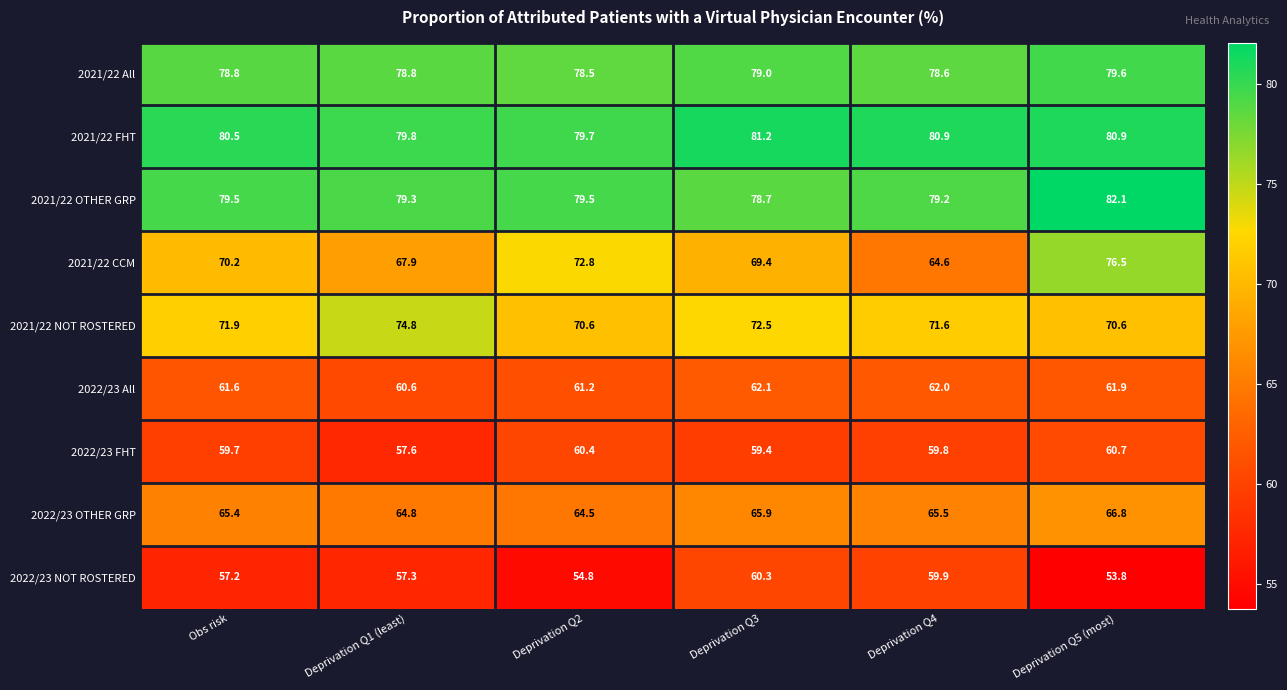

At Deprivation Q3, list the series in order from smallest to largest.

2022/23 FHT, 2022/23 NOT ROSTERED, 2022/23 All, 2022/23 OTHER GRP, 2021/22 CCM, 2021/22 NOT ROSTERED, 2021/22 OTHER GRP, 2021/22 All, 2021/22 FHT